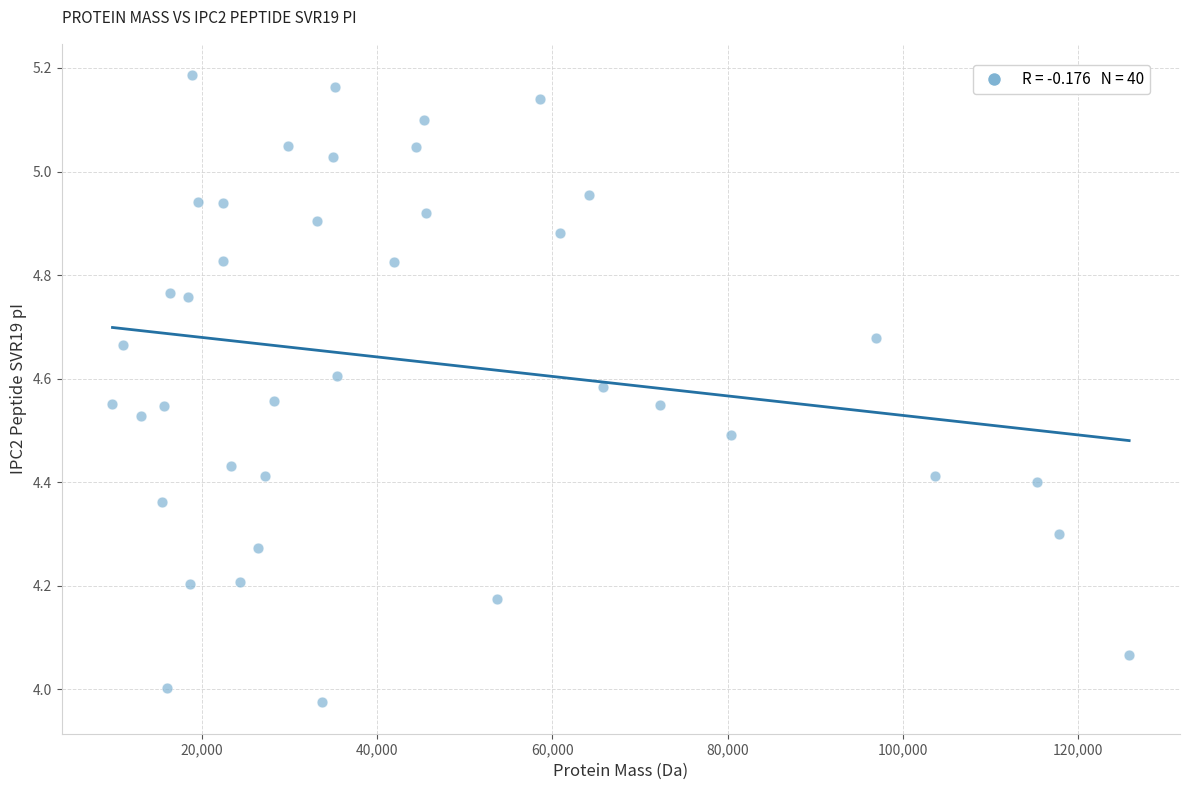

What is the range of X values (max minus min)?

116041.7